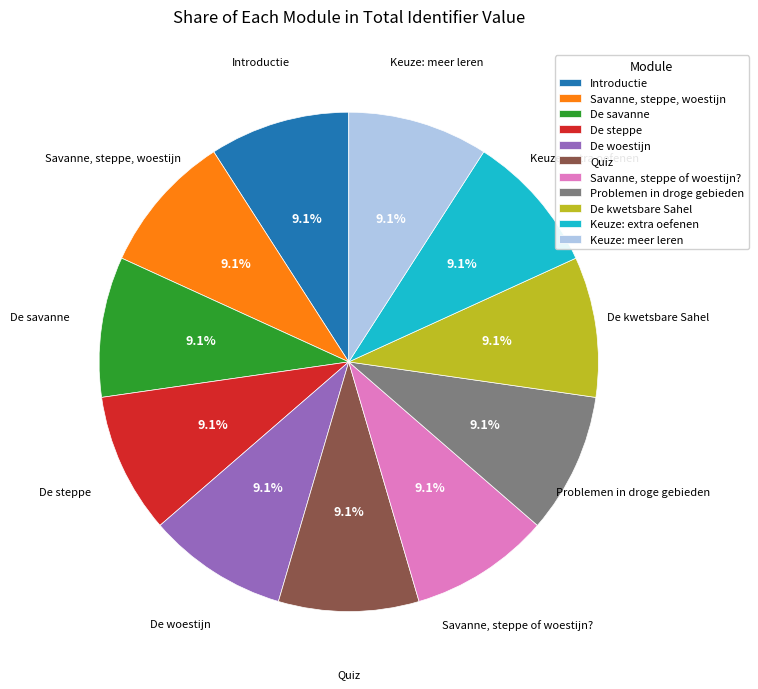

Count the number of slices in the pie.

11